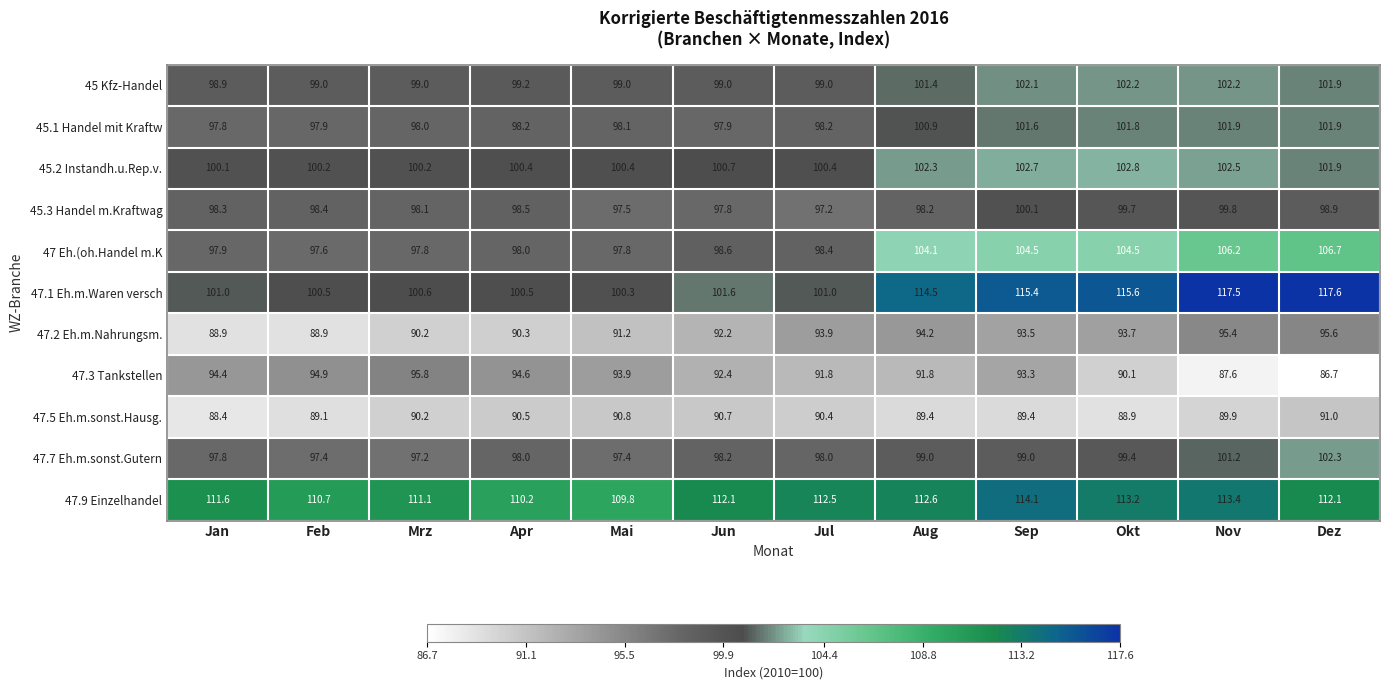

Rank the series at Jun from highest to lowest value.

47.9 Einzelhandel, 47.1 Eh.m.Waren versch, 45.2 Instandh.u.Rep.v., 45 Kfz-Handel, 47 Eh.(oh.Handel m.K, 47.7 Eh.m.sonst.Gutern, 45.1 Handel mit Kraftw, 45.3 Handel m.Kraftwag, 47.3 Tankstellen, 47.2 Eh.m.Nahrungsm., 47.5 Eh.m.sonst.Hausg.